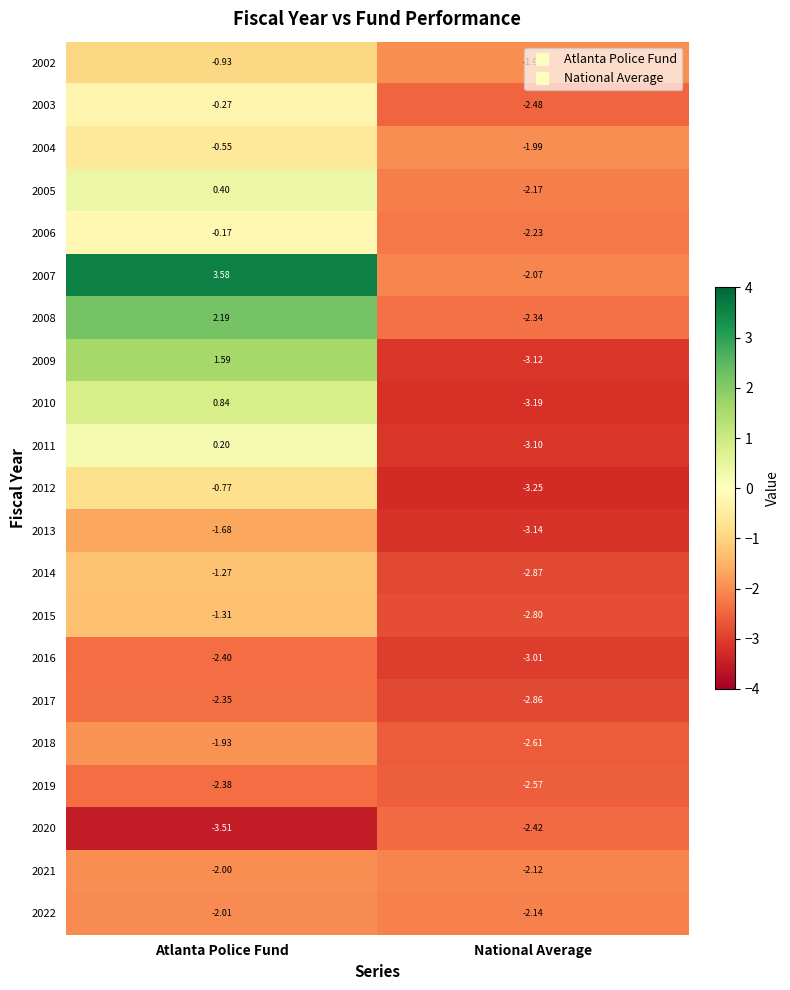

At which category is the sum across all series the highest?

Atlanta Police Fund